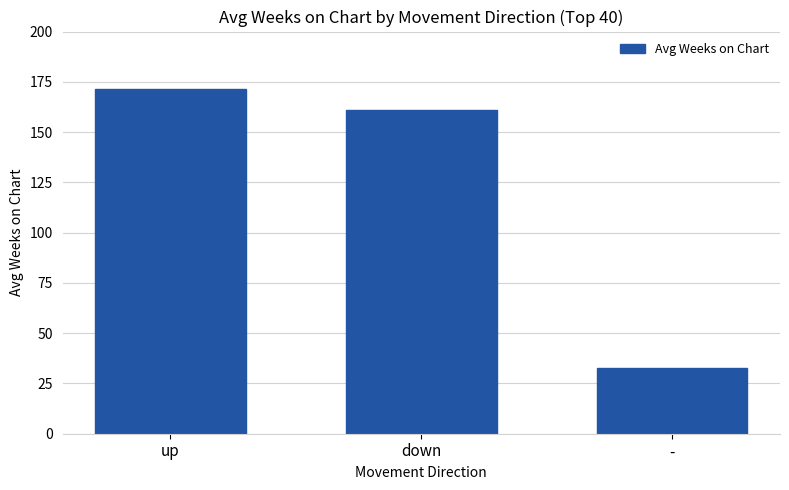

Reading left to right, what are all the values shown in this chart?

171.6	161.0	32.9